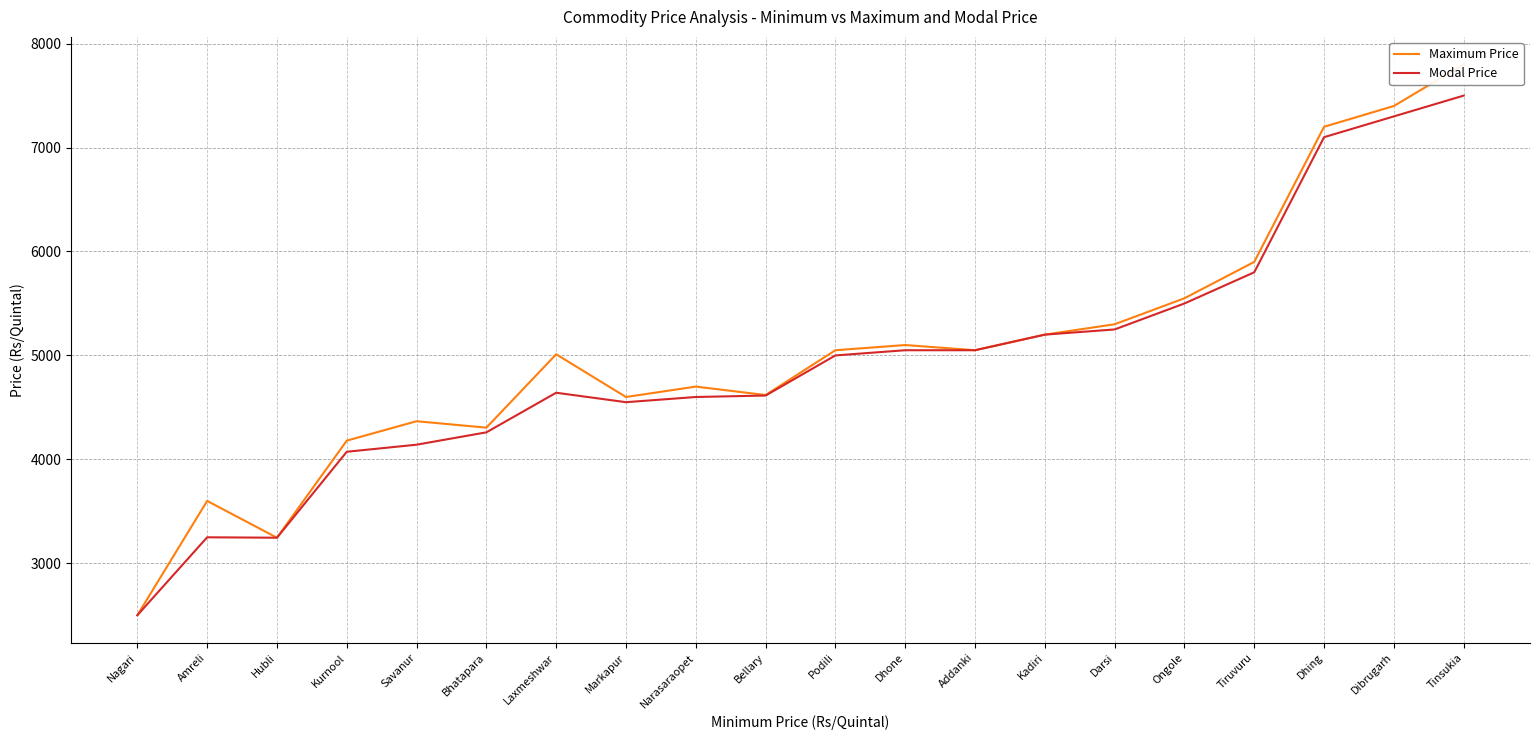

Where is the first local minimum for Modal Price?

Hubli